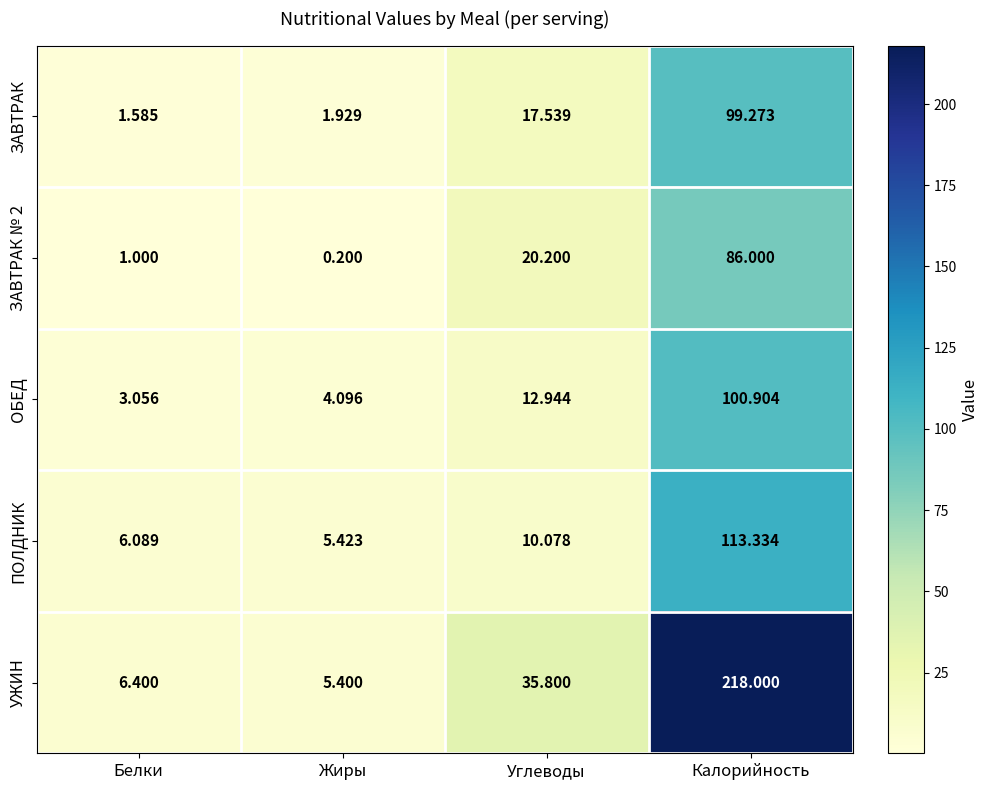

Which category has the lowest value across all series?

Жиры